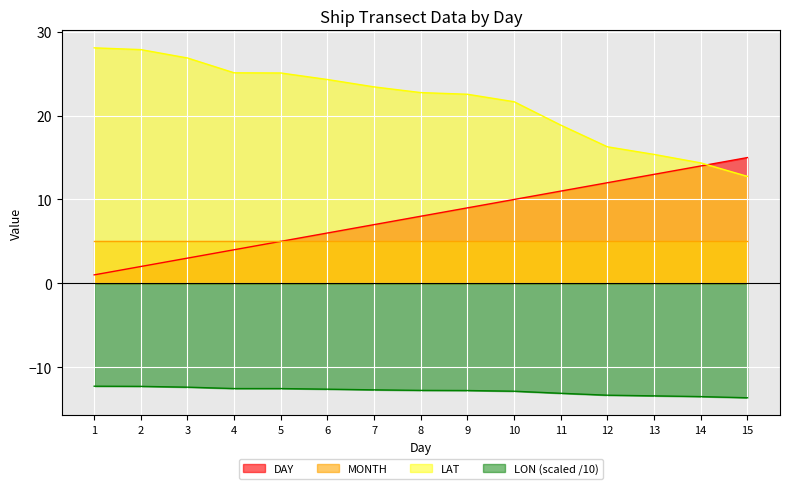

Is the value of LON at 1 greater than the value of LAT at 3?

No